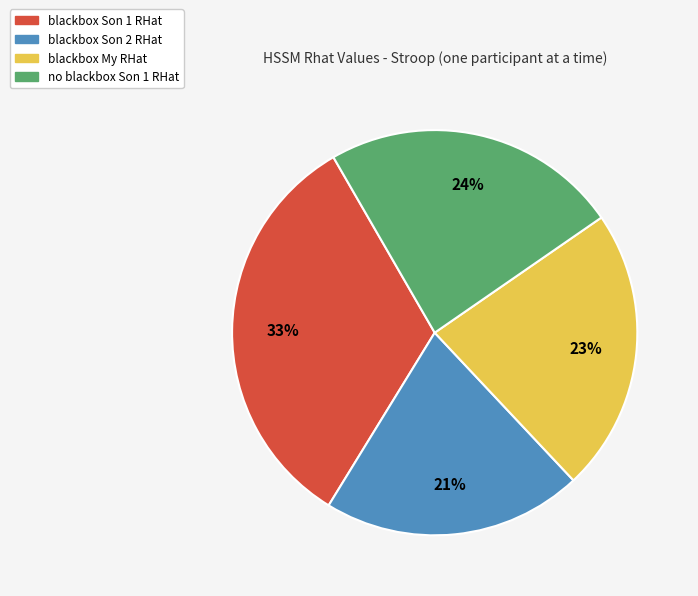

Do blackbox Son 2 RHat and blackbox Son 1 RHat together represent more than half of the pie?

Yes